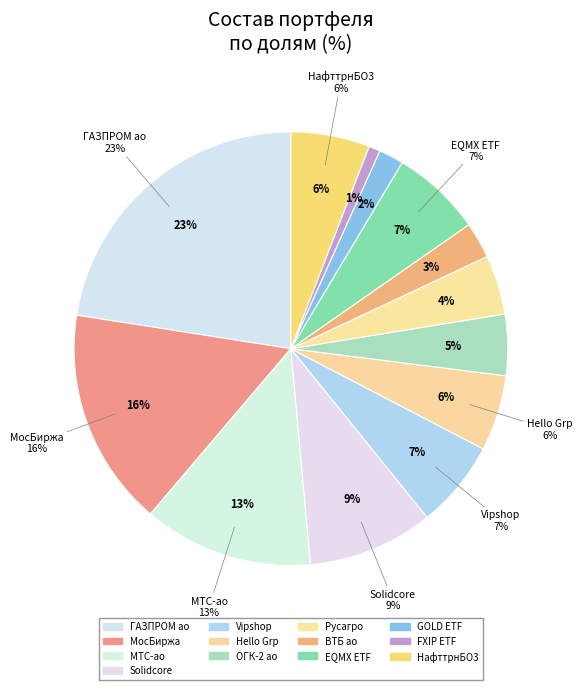

The GOLD ETF slice represents 2% of the pie. True or false?

True